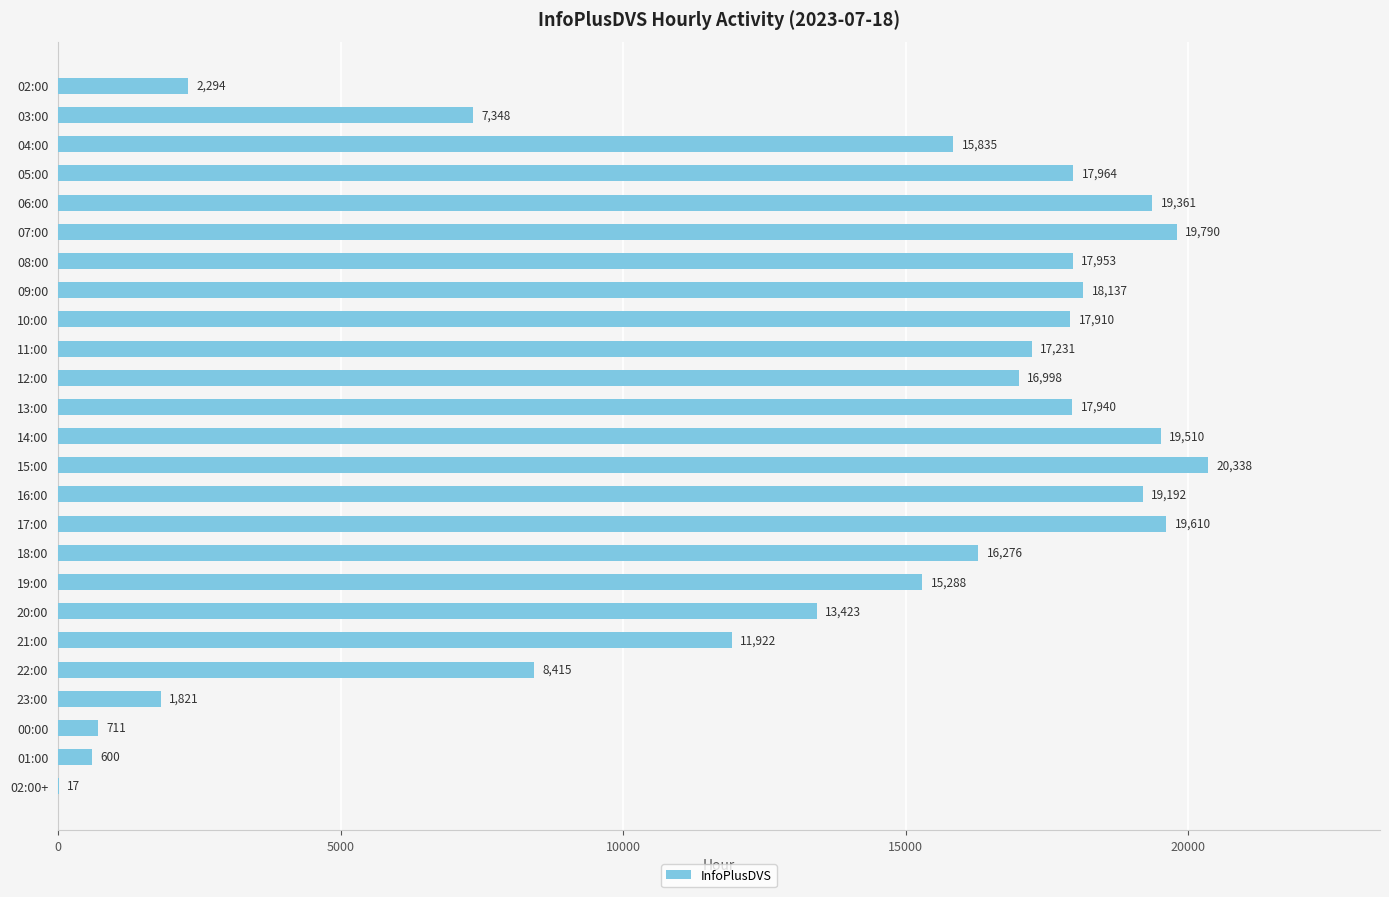

Which category has the highest value across all series?

15:00